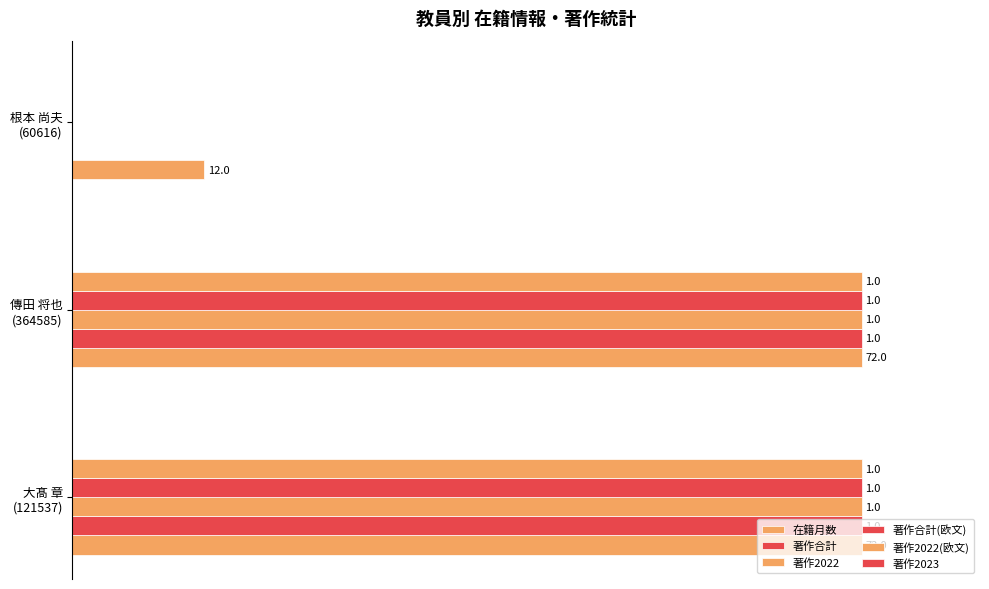

Rank the series by their maximum value, from highest to lowest.

在籍月数, 著作合計, 著作2022, 著作合計(欧文), 著作2022(欧文), 著作2023